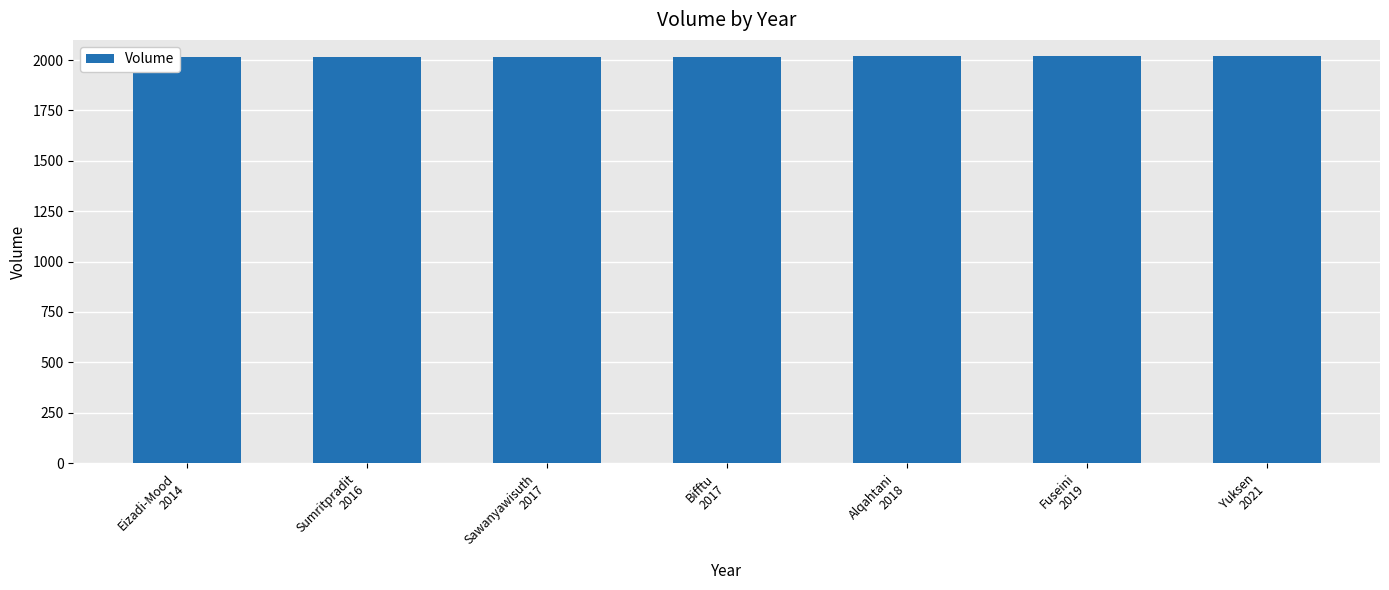

What is the minimum value shown in the chart?

2014